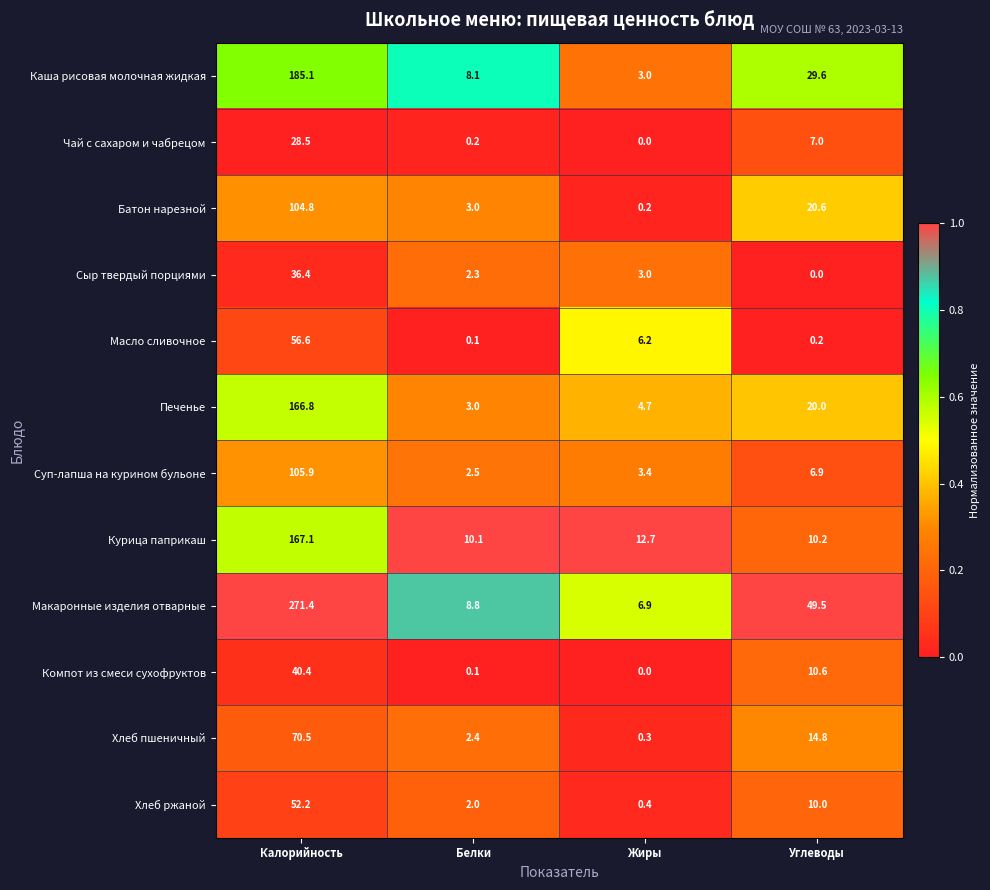

At Калорийность, list the series in order from smallest to largest.

Чай с сахаром и чабрецом, Сыр твердый порциями, Компот из смеси сухофруктов, Хлеб ржаной, Масло сливочное, Хлеб пшеничный, Батон нарезной, Суп-лапша на курином бульоне, Печенье, Курица паприкаш, Каша рисовая молочная жидкая, Макаронные изделия отварные